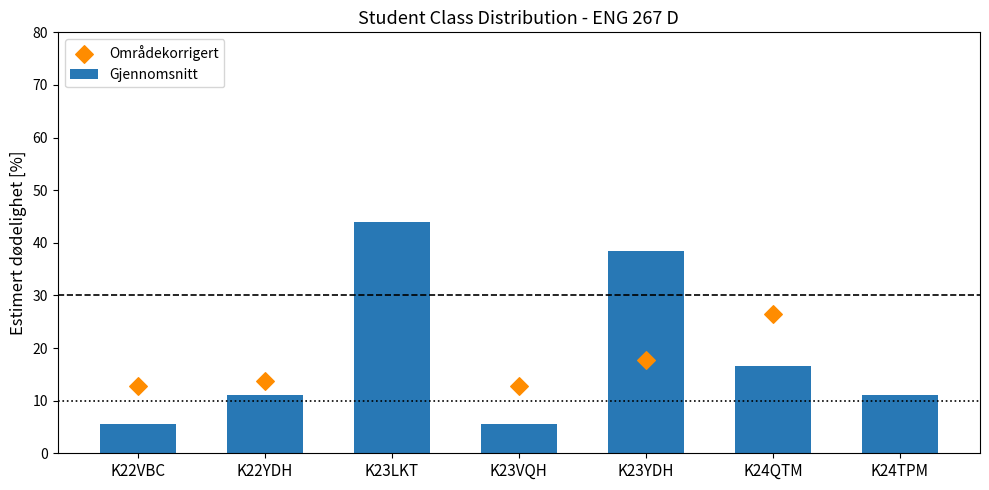

What is the difference between the second highest and second lowest values in the Gjennomsnitt series?

33.0